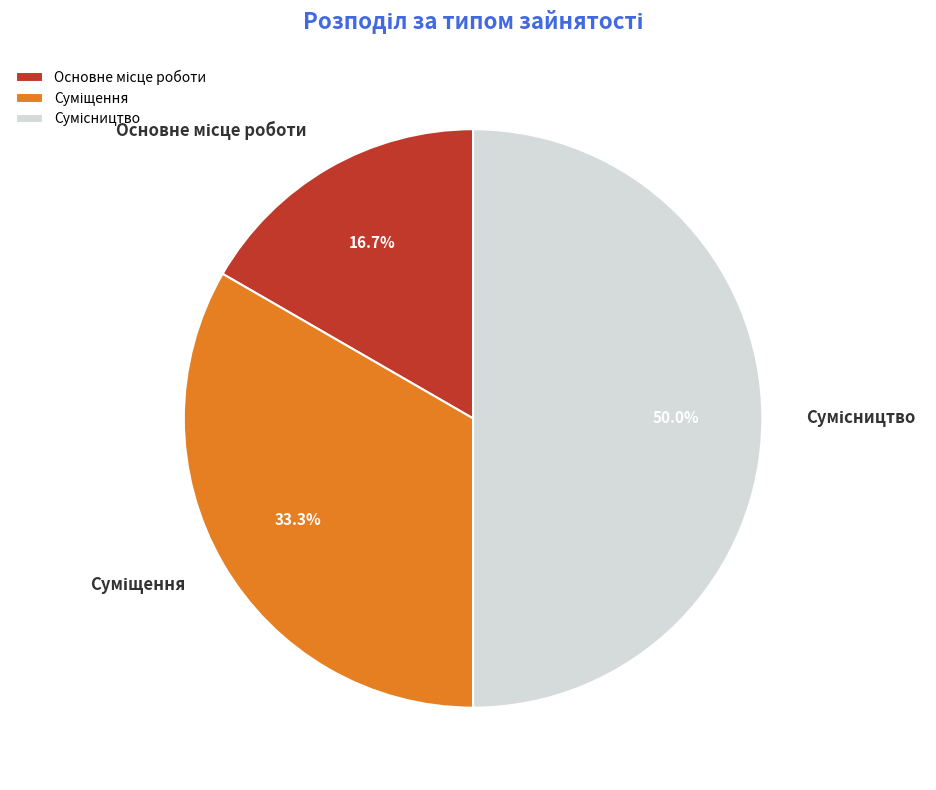

How many slices are in this pie chart?

3